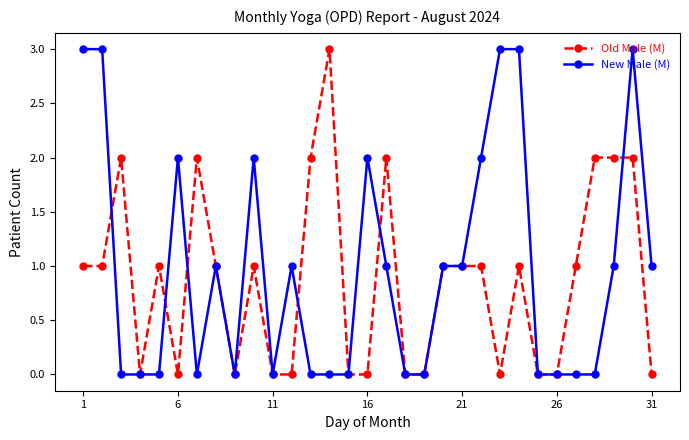

What is the value of the Old Male (M) point at the 20th from the left?

1